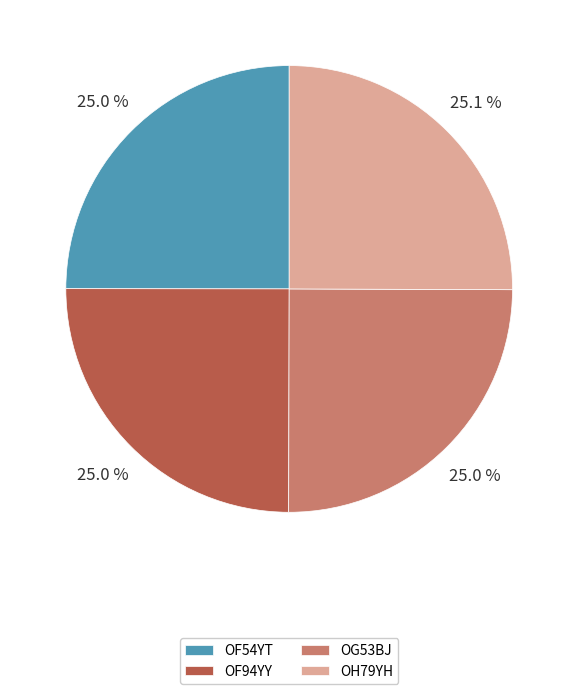

Approximately how many times larger is the value at OF54YT compared to OF94YY?

1.0